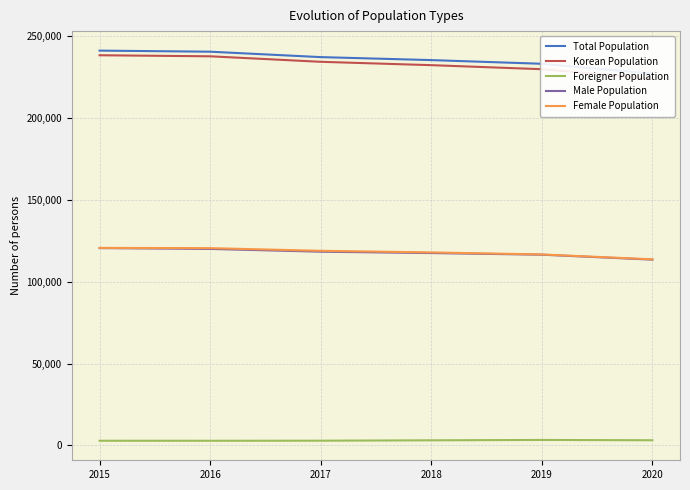

The value of Foreigner Population at 2019 is 3314. True or false?

True